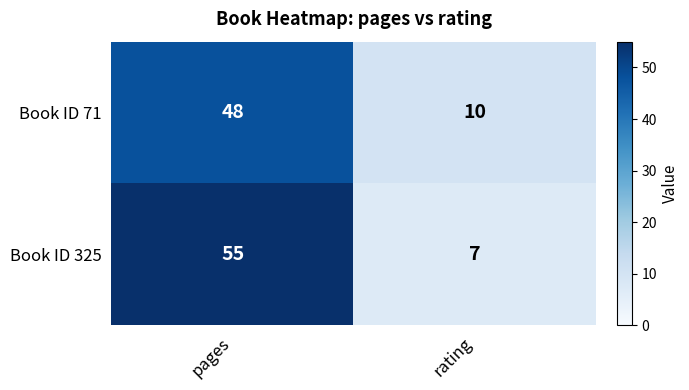

What is the sum of all Book ID 325 values?

62